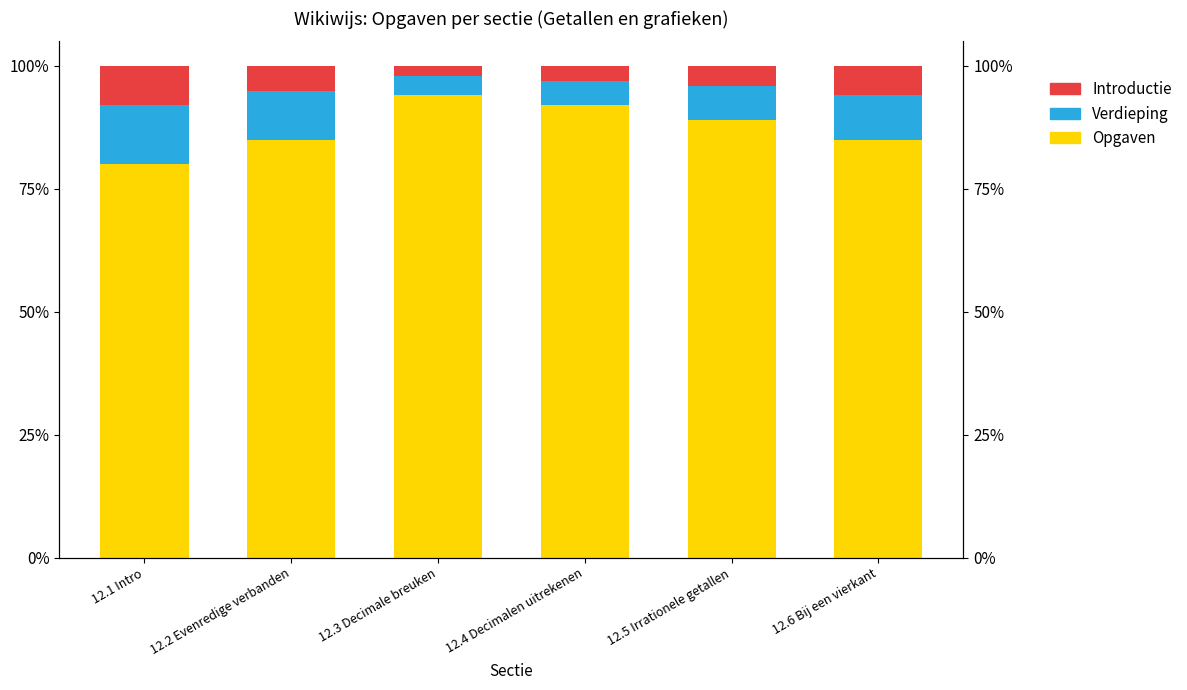

How many bars are there in each group?

3